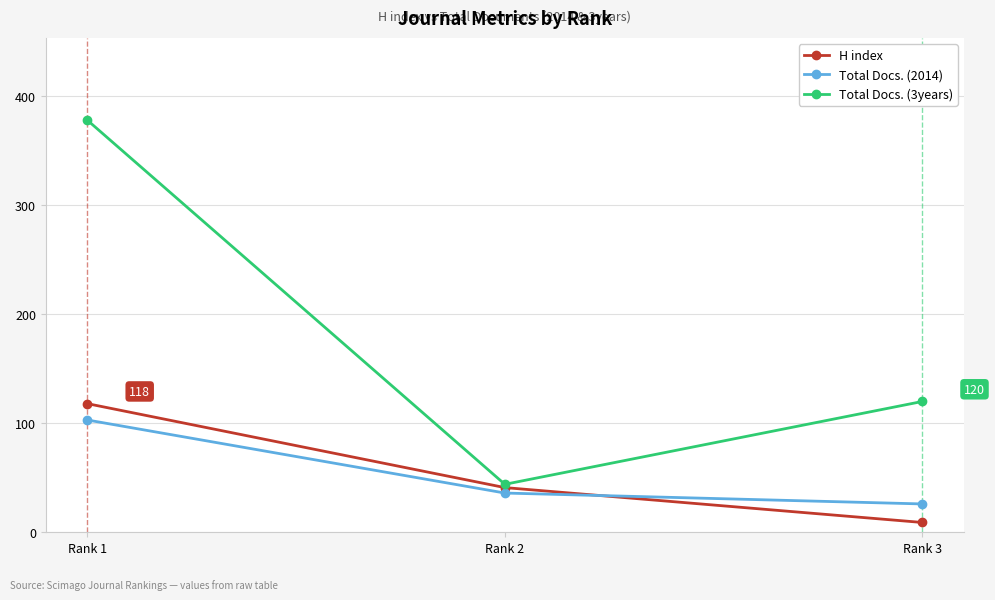

Does the chart have visible grid lines?

Yes